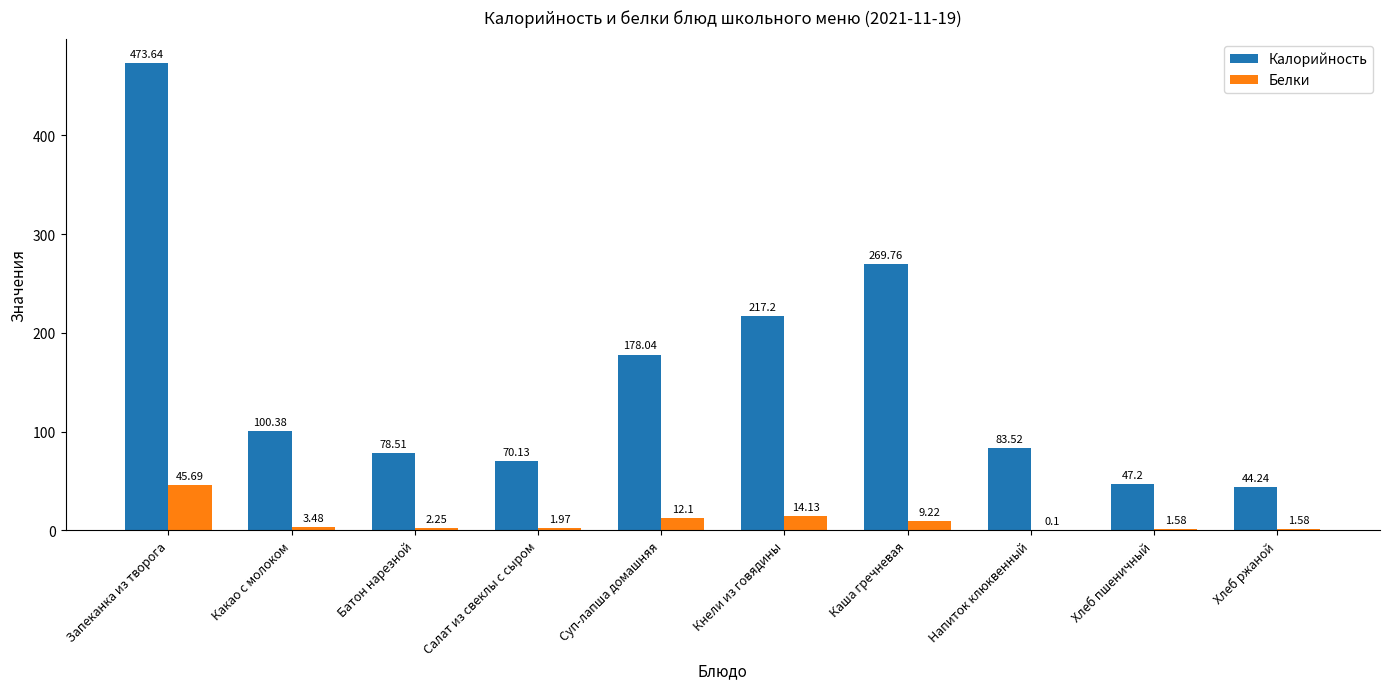

Between Запеканка из творога and Каша гречневая, which series saw the biggest shift?

Калорийность